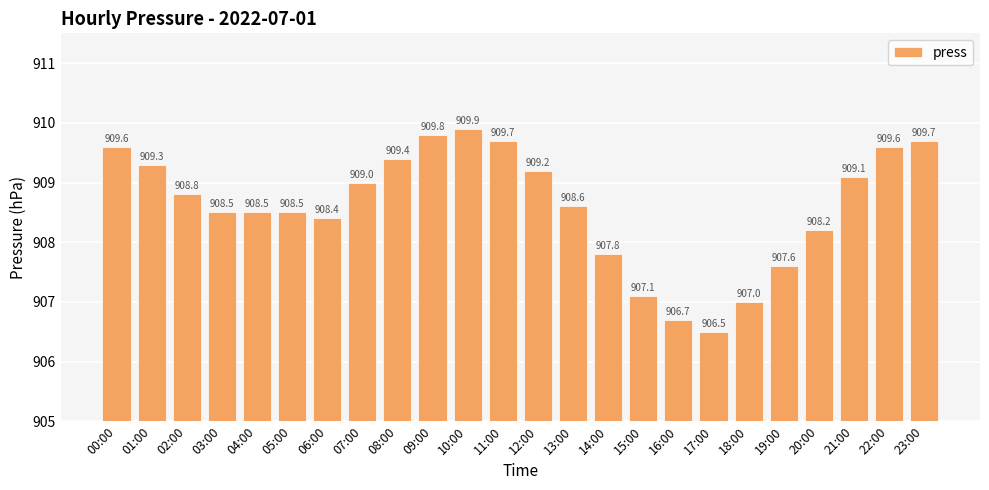

What is the average value?

908.6